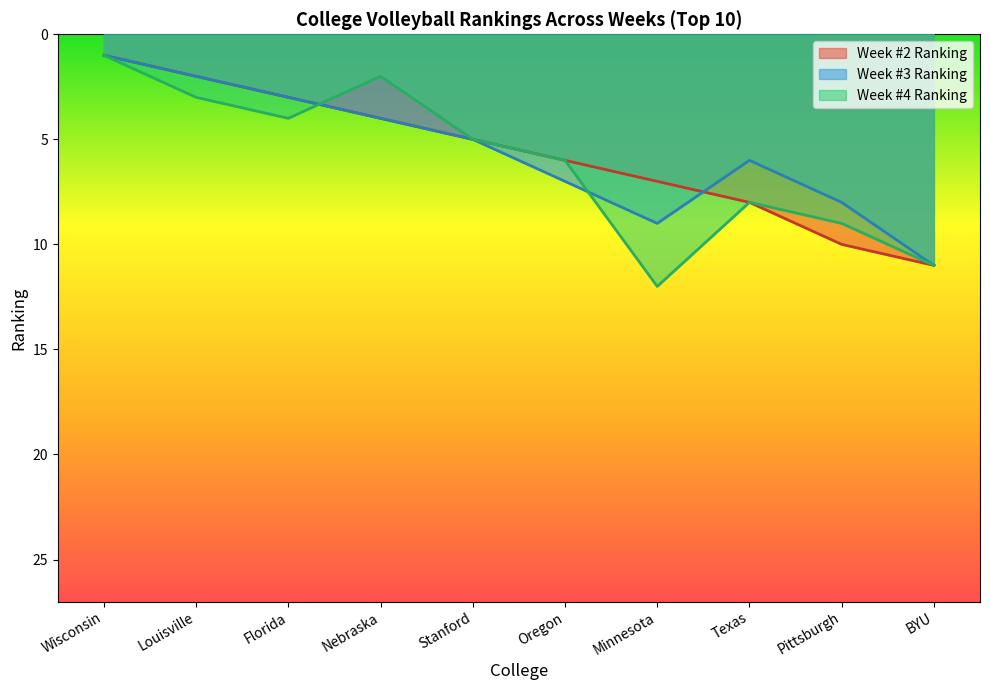

True or false: Week #2 Ranking and Week #4 Ranking cross at least once.

True